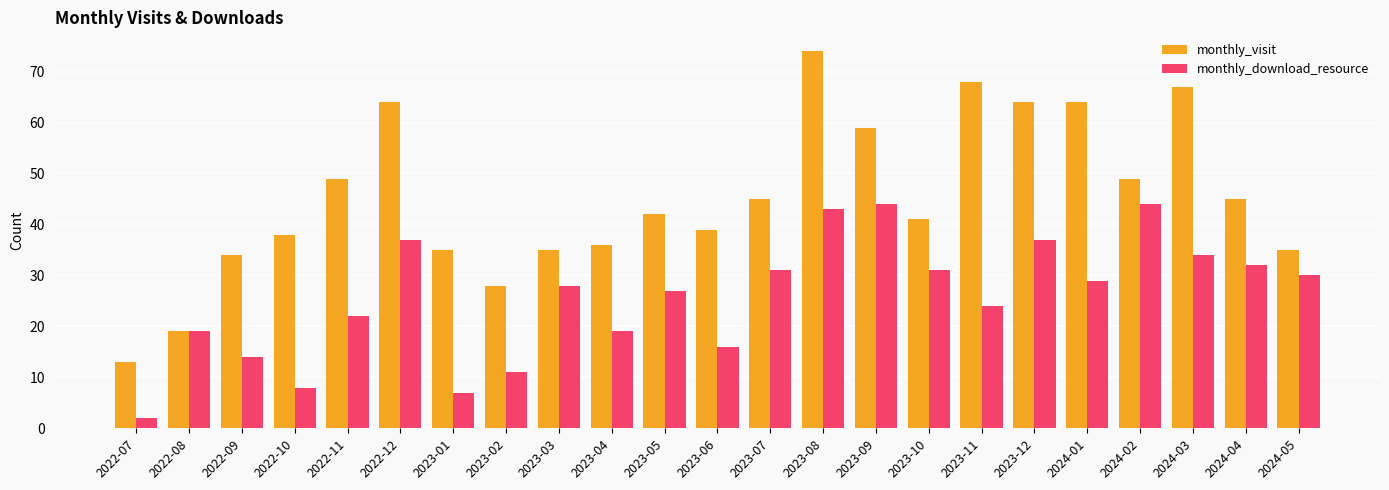

Which label corresponds to the largest value in the chart?

2023-08